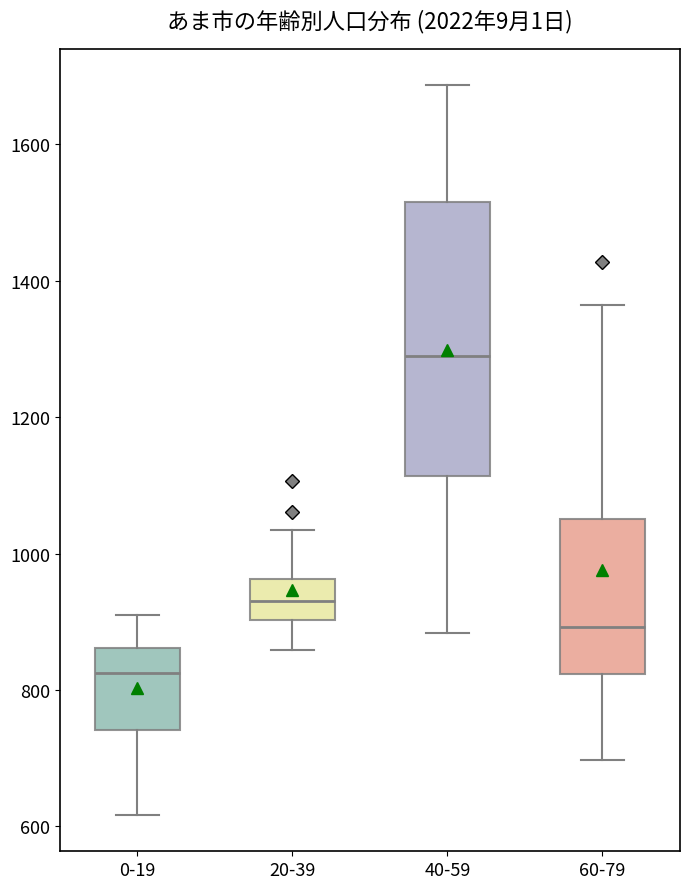

Which box is the tallest, from its lower edge to its upper edge?

40-59